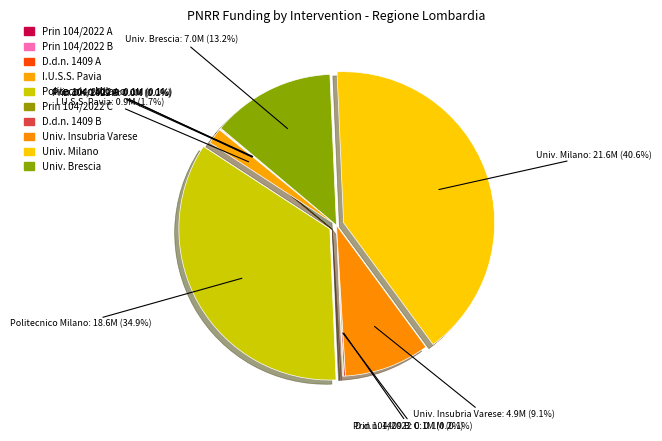

What is the largest slice in the pie chart?

Univ. Milano